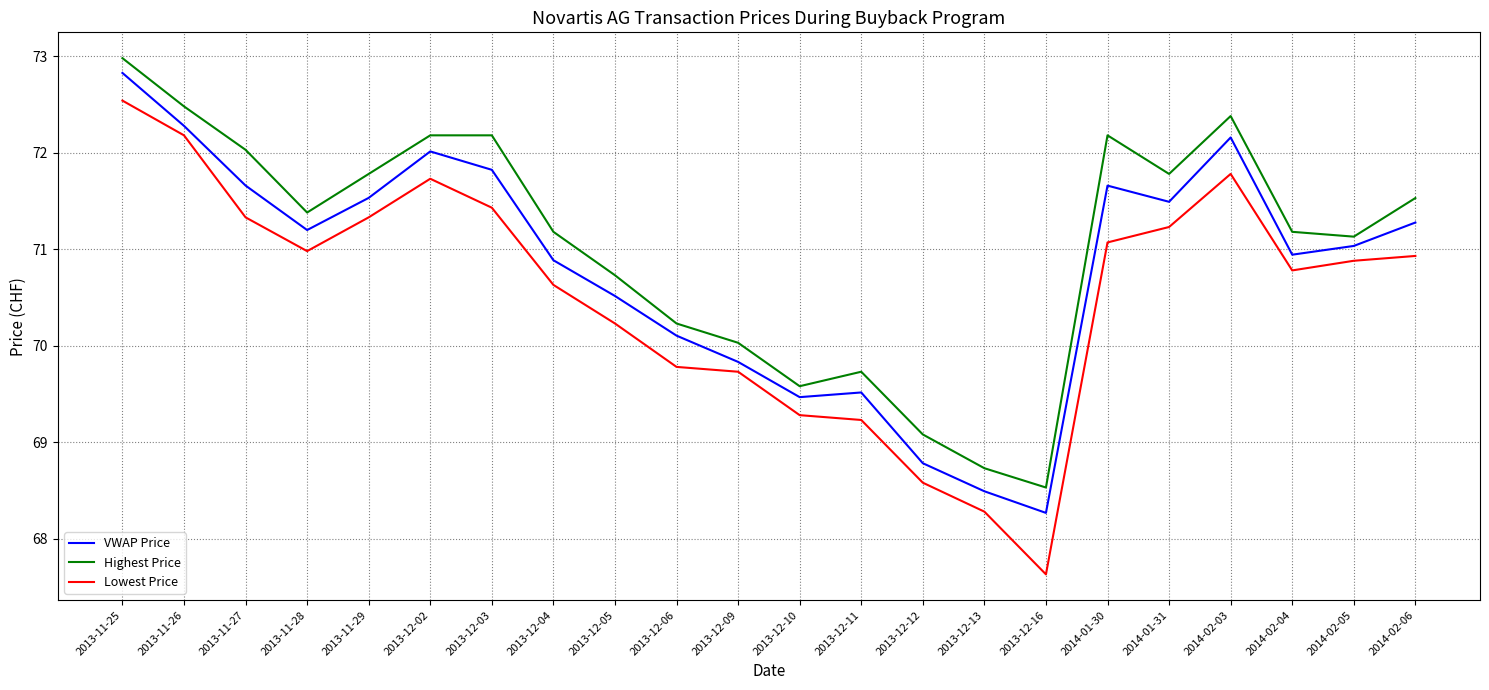

Reading left to right, transcribe all the data shown in this chart.

VWAP Price: 2013-11-25=72.8	2013-11-26=72.3	2013-11-27=71.7	2013-11-28=71.2	2013-11-29=71.5	2013-12-02=72.0	2013-12-03=71.8	2013-12-04=70.9	2013-12-05=70.5	2013-12-06=70.1	2013-12-09=69.8	2013-12-10=69.5	2013-12-11=69.5	2013-12-12=68.8	2013-12-13=68.5	2013-12-16=68.3	2014-01-30=71.7	2014-01-31=71.5	2014-02-03=72.2	2014-02-04=70.9	2014-02-05=71.0	2014-02-06=71.3
Highest Price: 2013-11-25=73.0	2013-11-26=72.5	2013-11-27=72.0	2013-11-28=71.4	2013-11-29=71.8	2013-12-02=72.2	2013-12-03=72.2	2013-12-04=71.2	2013-12-05=70.7	2013-12-06=70.2	2013-12-09=70.0	2013-12-10=69.6	2013-12-11=69.7	2013-12-12=69.1	2013-12-13=68.7	2013-12-16=68.5	2014-01-30=72.2	2014-01-31=71.8	2014-02-03=72.4	2014-02-04=71.2	2014-02-05=71.1	2014-02-06=71.5
Lowest Price: 2013-11-25=72.5	2013-11-26=72.2	2013-11-27=71.3	2013-11-28=71.0	2013-11-29=71.3	2013-12-02=71.7	2013-12-03=71.4	2013-12-04=70.6	2013-12-05=70.2	2013-12-06=69.8	2013-12-09=69.7	2013-12-10=69.3	2013-12-11=69.2	2013-12-12=68.6	2013-12-13=68.3	2013-12-16=67.6	2014-01-30=71.1	2014-01-31=71.2	2014-02-03=71.8	2014-02-04=70.8	2014-02-05=70.9	2014-02-06=70.9